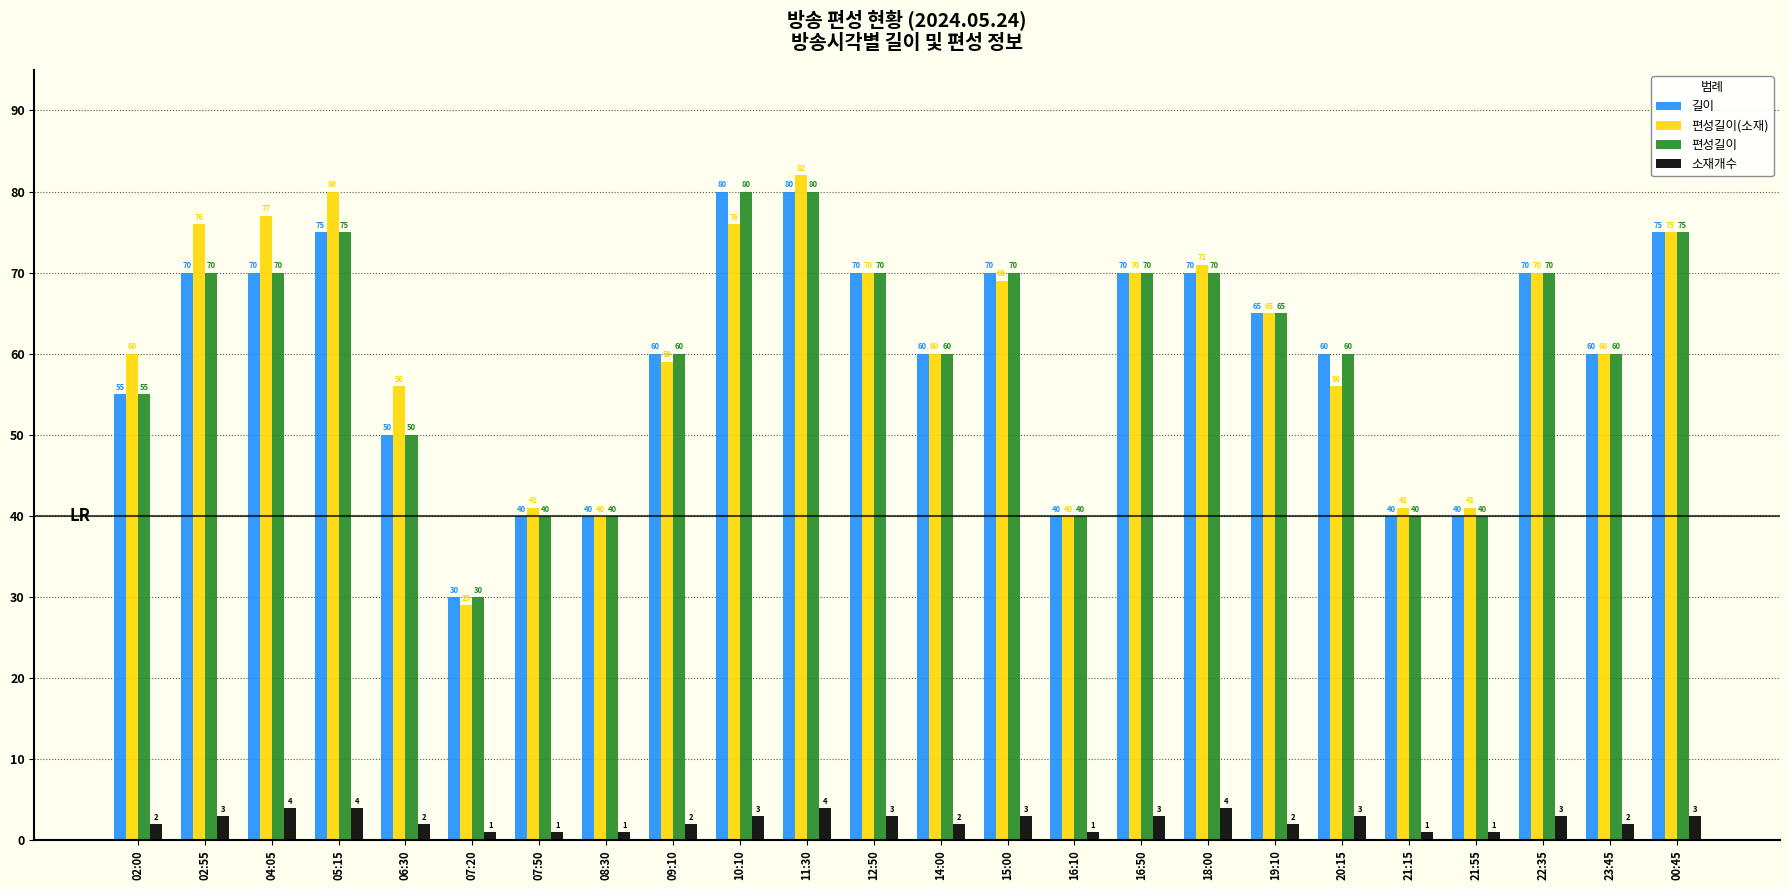

At how many categories does at least one series exceed 42?

18